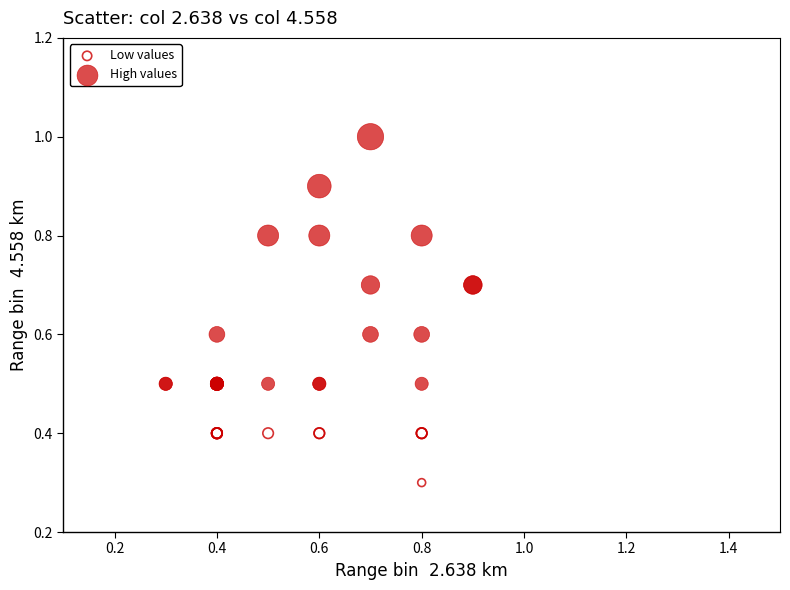

Which series has the largest Y range (max minus min)?

High values